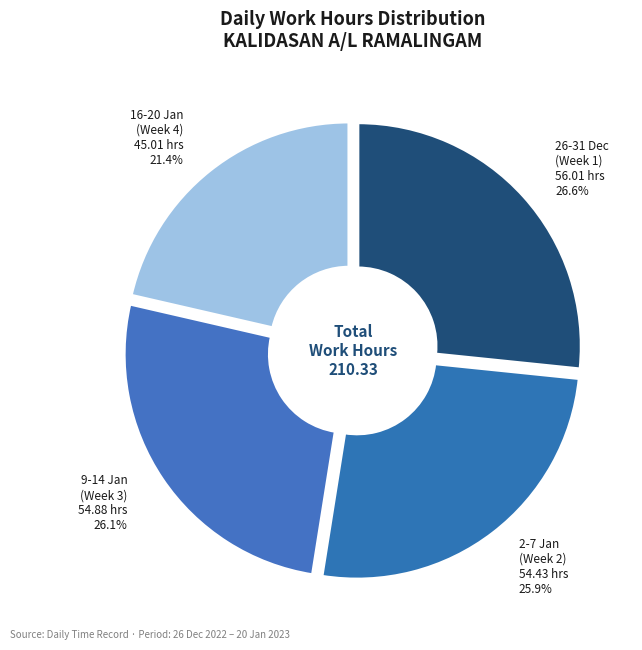

Which has a higher value, 26-31 Dec (Week 1) or 16-20 Jan (Week 4)?

26-31 Dec (Week 1)